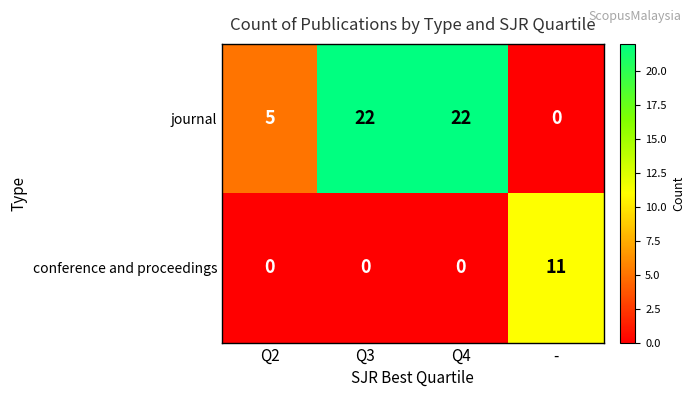

What is the difference between the maximum and minimum values in the journal series?

22